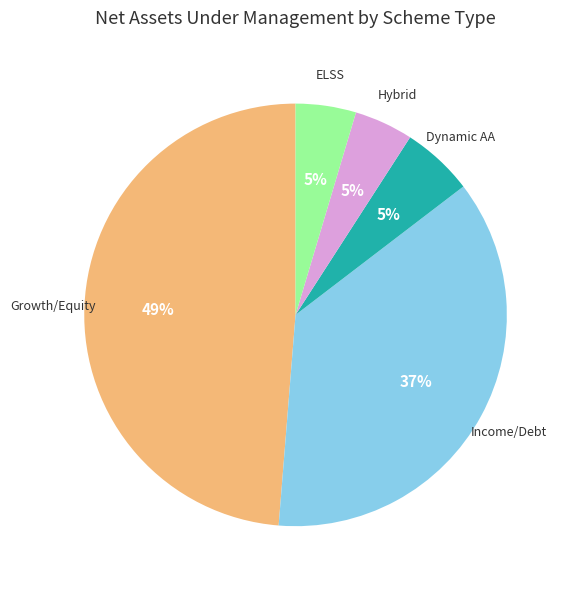

Is there any slice that represents more than half of the pie?

No